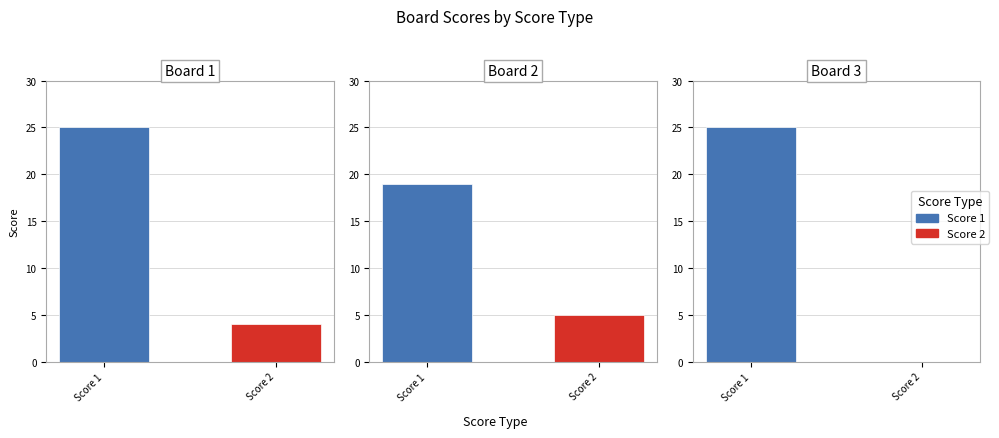

What is the sum of all Score 1 values?

69